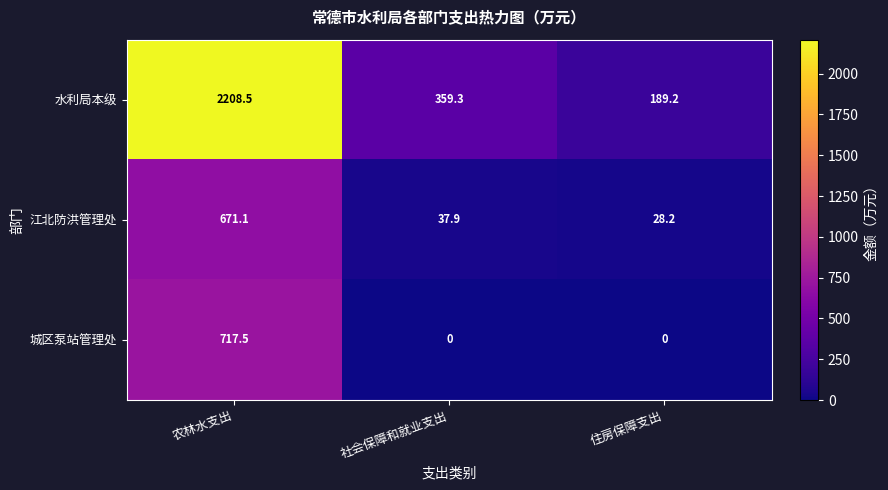

At which label does 江北防洪管理处 reach its peak?

农林水支出